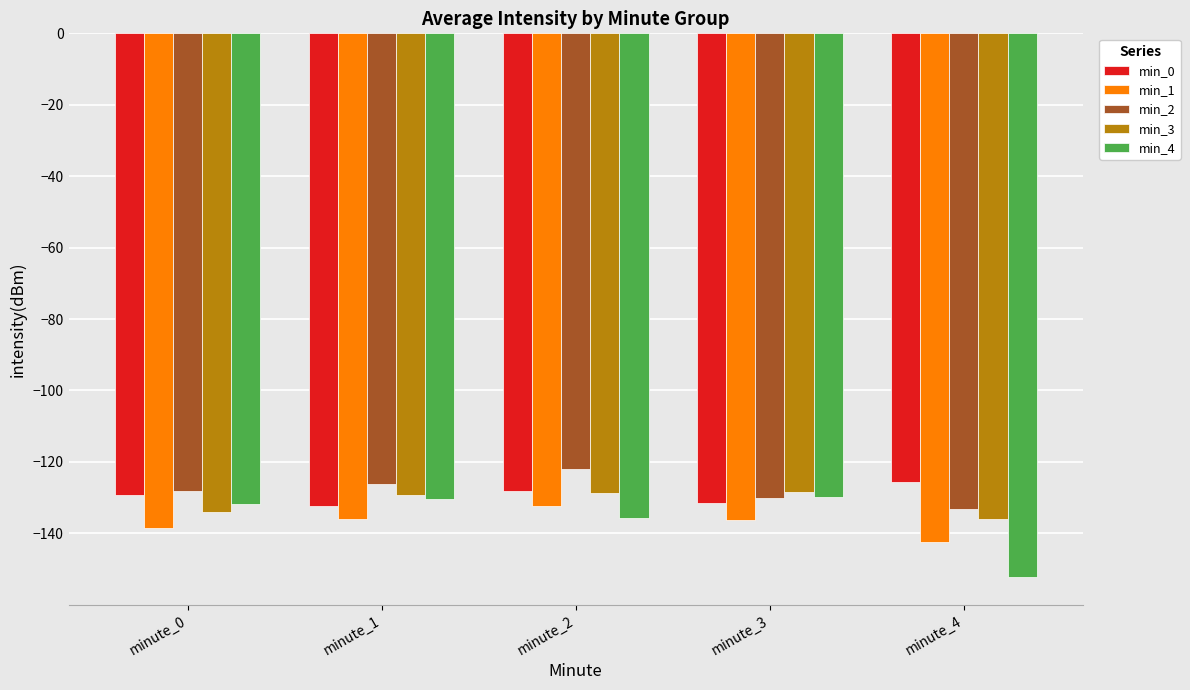

Count the number of data series in this chart.

5